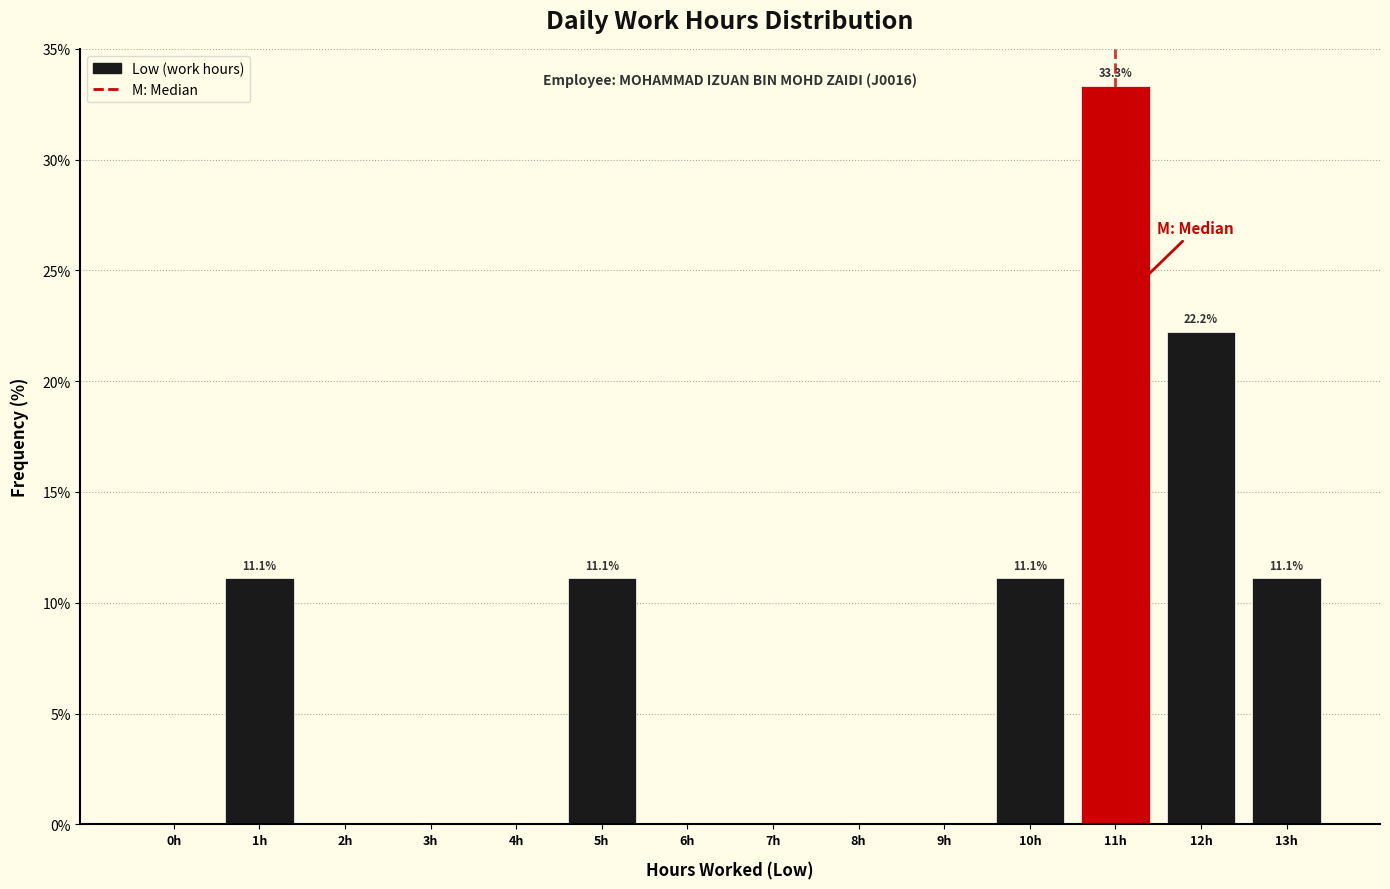

Reading left to right, what are all the values shown in this chart?

0h=0.0	1h=11.1	2h=0.0	3h=0.0	4h=0.0	5h=11.1	6h=0.0	7h=0.0	8h=0.0	9h=0.0	10h=11.1	11h=33.3	12h=22.2	13h=11.1